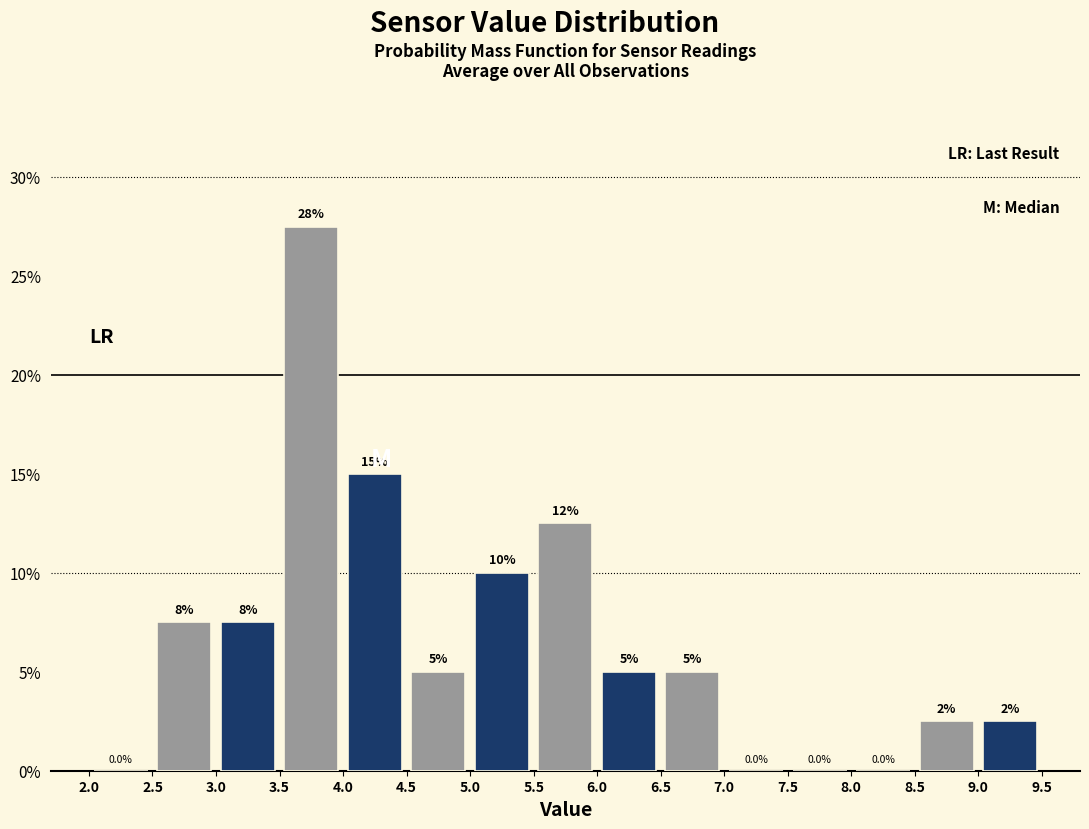

Over which range of the x-axis is the bar tallest?

3.5 to 4.0